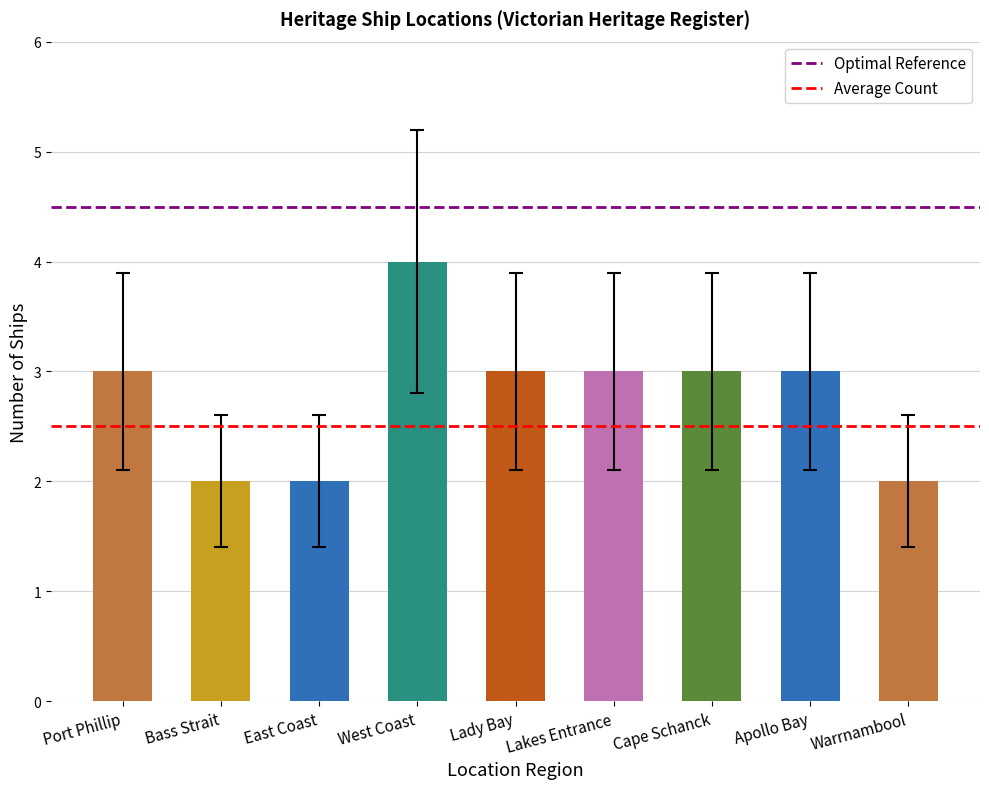

What is the label of the 2nd bar from the left?

Bass Strait